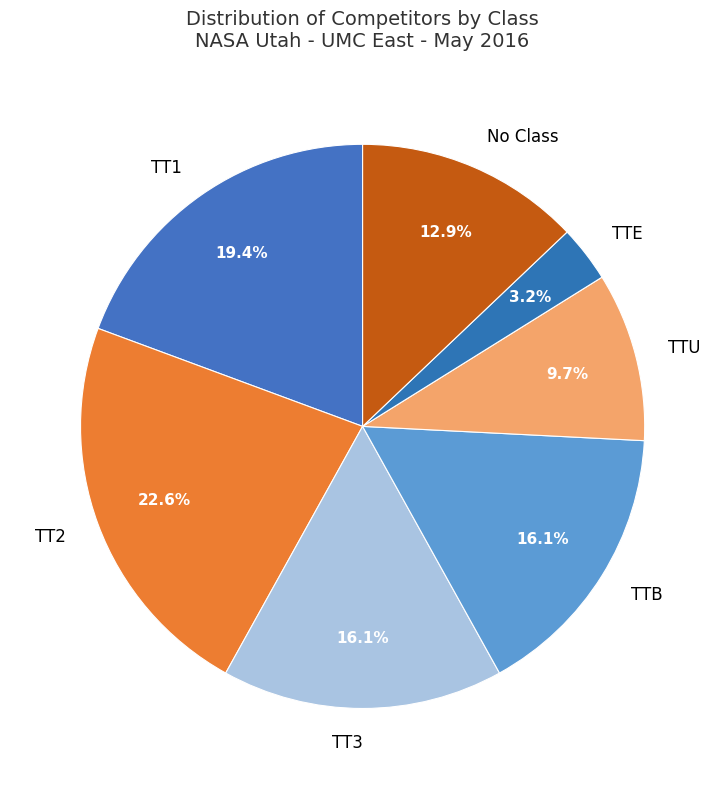

To the nearest percent, what is the combined percentage of TT1 and TT2?

42%